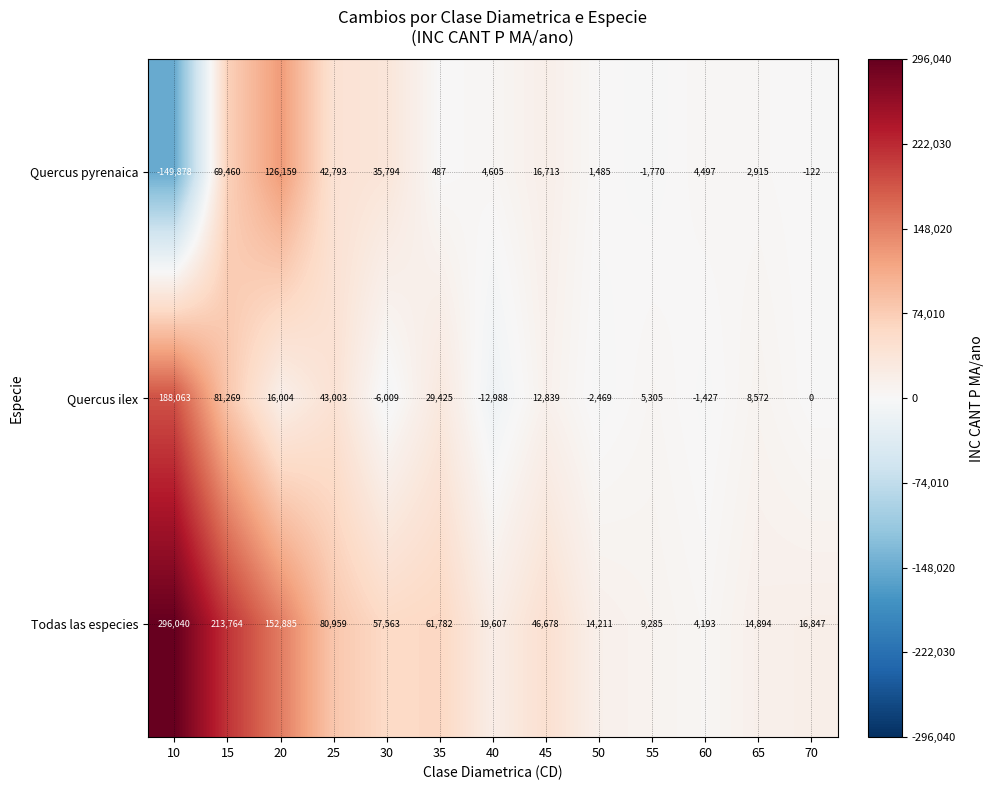

List the series in order of their overall mean, highest first.

Todas las especies, Quercus ilex, Quercus pyrenaica